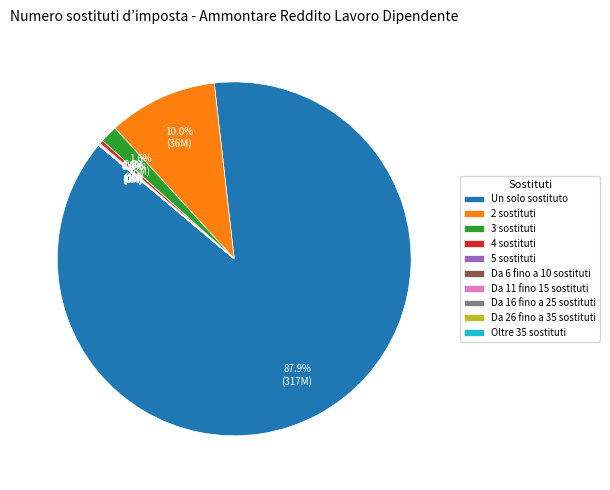

Is it true that Un solo sostituto is 88% of the pie?

True